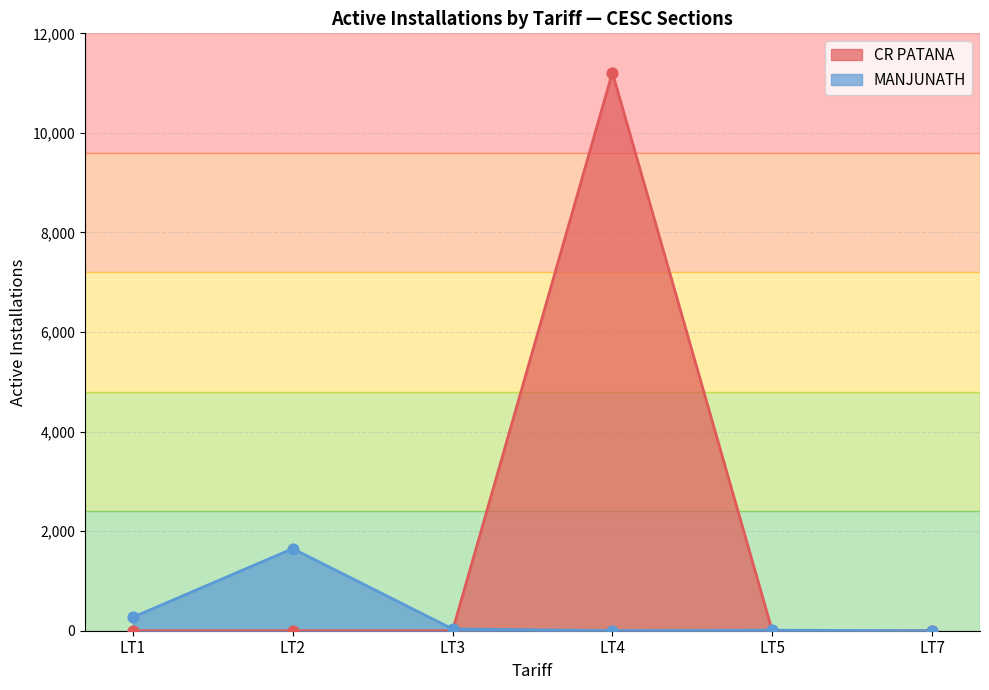

Between LT4 and LT7, which series saw the biggest shift?

CR PATANA